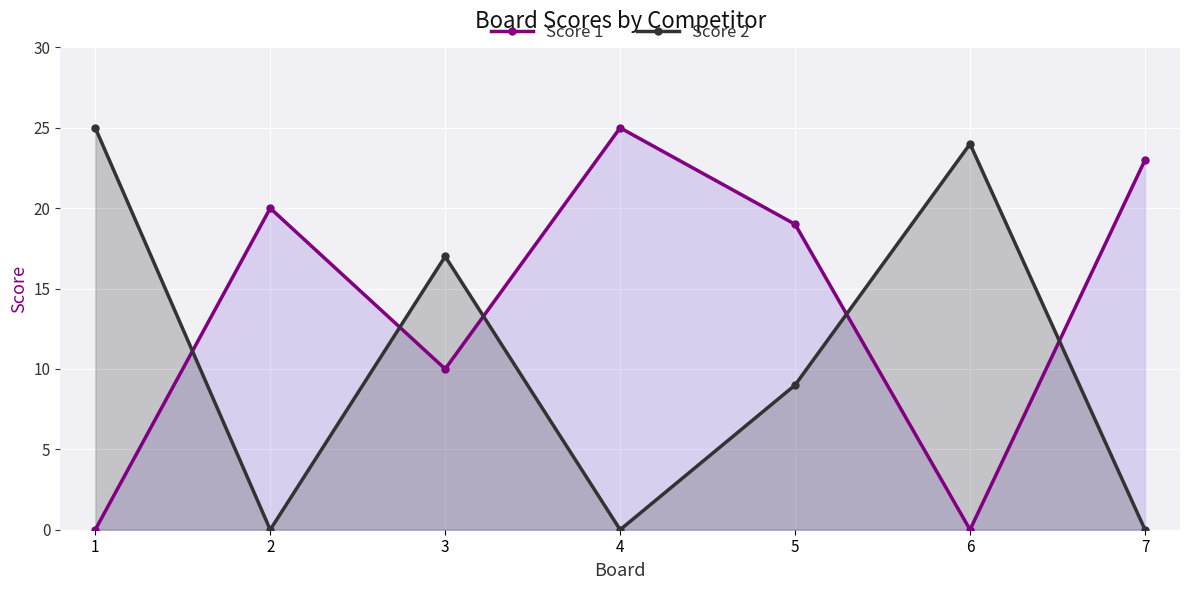

Which series has the largest total across all categories?

Score 1